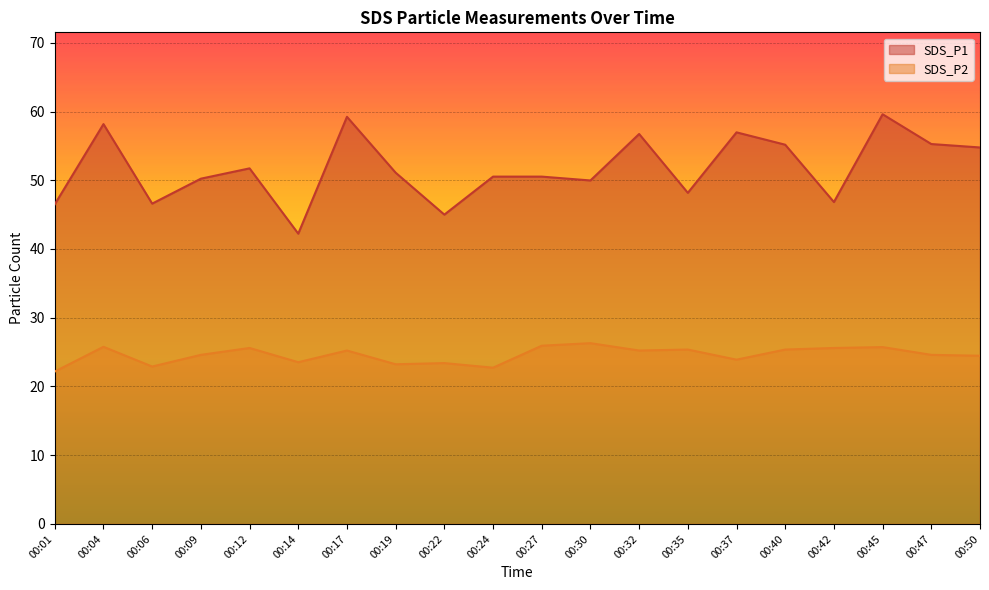

At which category does SDS_P2 reach its first local peak?

00:04